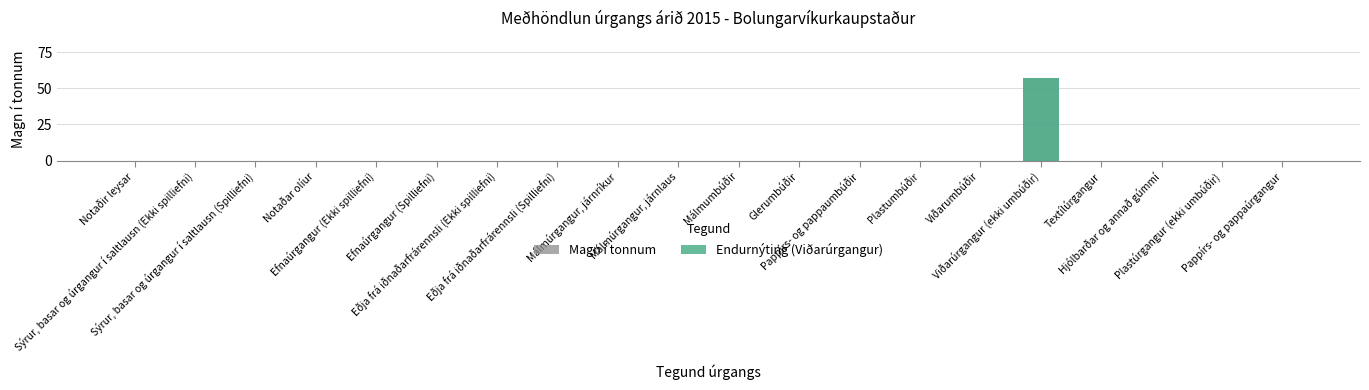

What is the label of the 5th bar from the right?

Viðarúrgangur (ekki umbúðir)